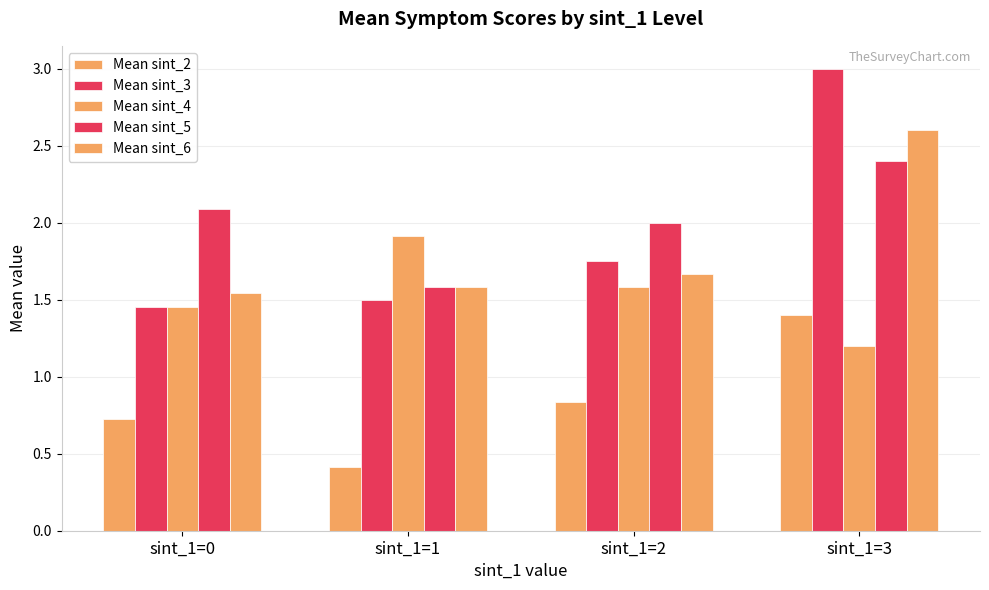

What is the smallest value displayed?

0.4